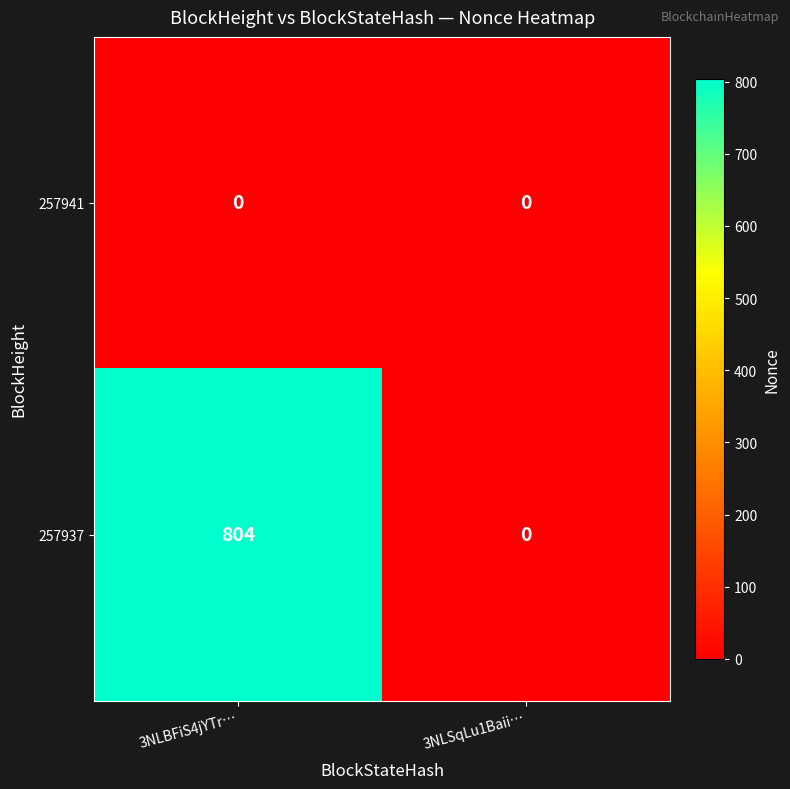

Between 3NLBFiS4jYTr… and 3NLSqLu1Baii…, which series saw the biggest shift?

257937